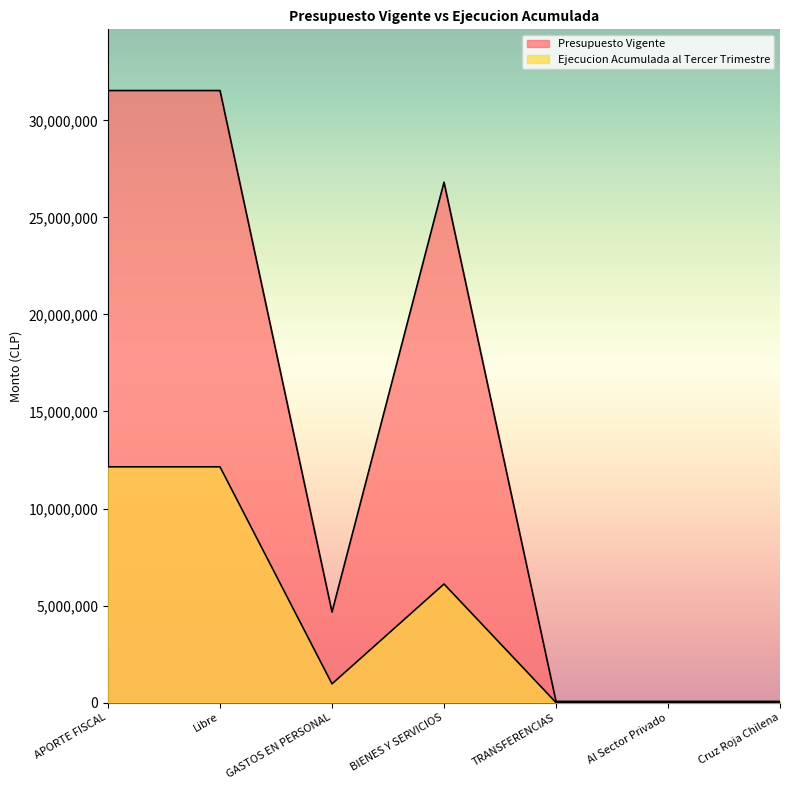

What value does the Ejecucion Acumulada al Tercer Trimestre series have at BIENES Y SERVICIOS, to the nearest 10?

6110120